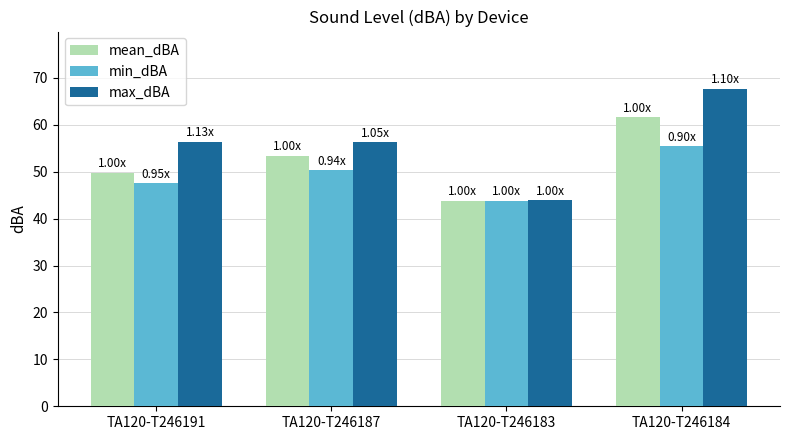

The mean_dBA series shows 43.8 at TA120-T246183. True or false?

True